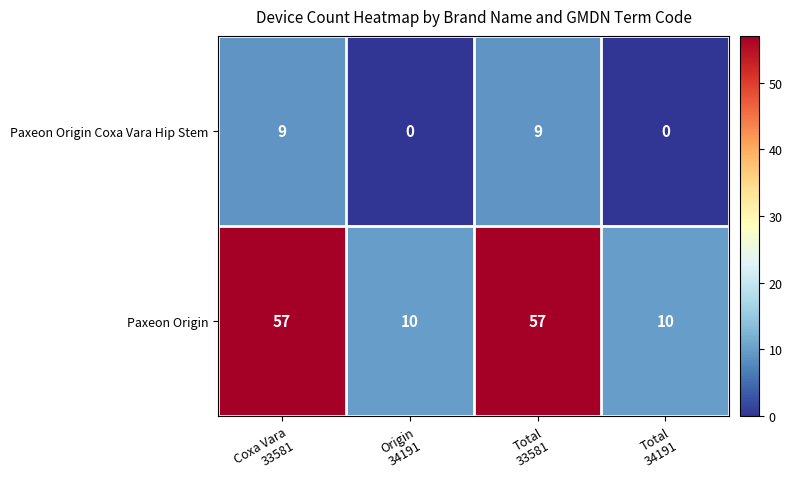

Which series has the largest total across all categories?

Paxeon Origin